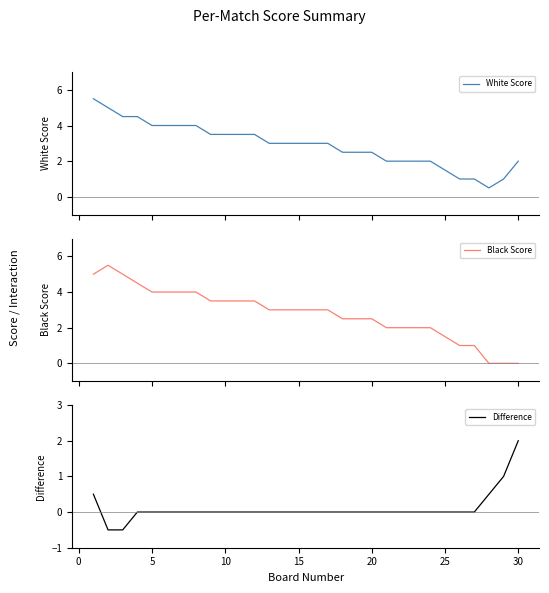

How many data points in White Score are above 3?

12